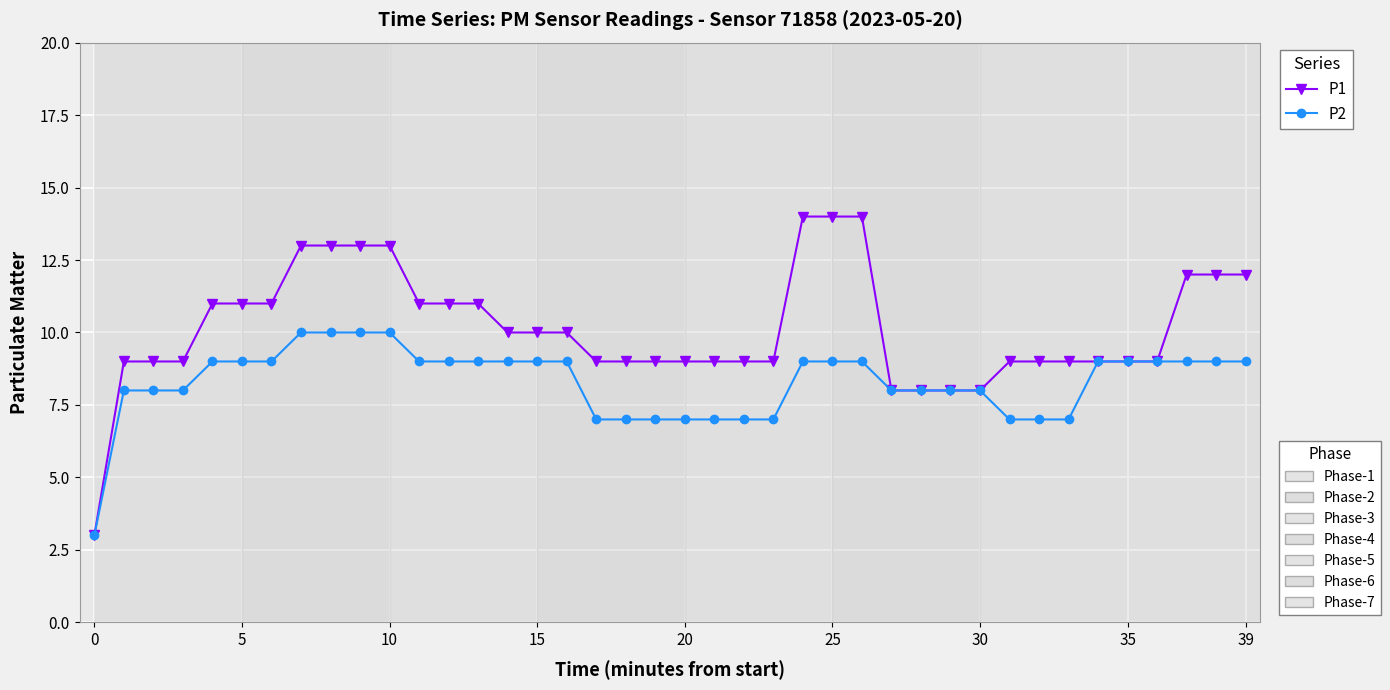

What is the smallest value displayed?

3